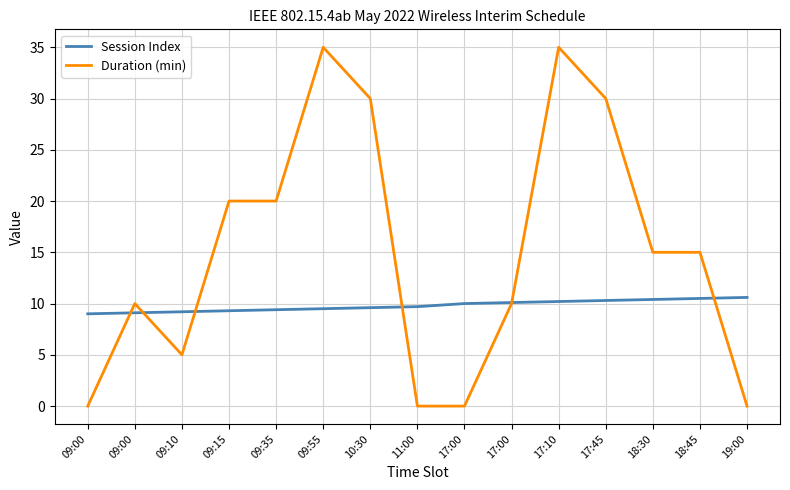

What are all the series names shown in the legend?

Session Index, Duration (min)